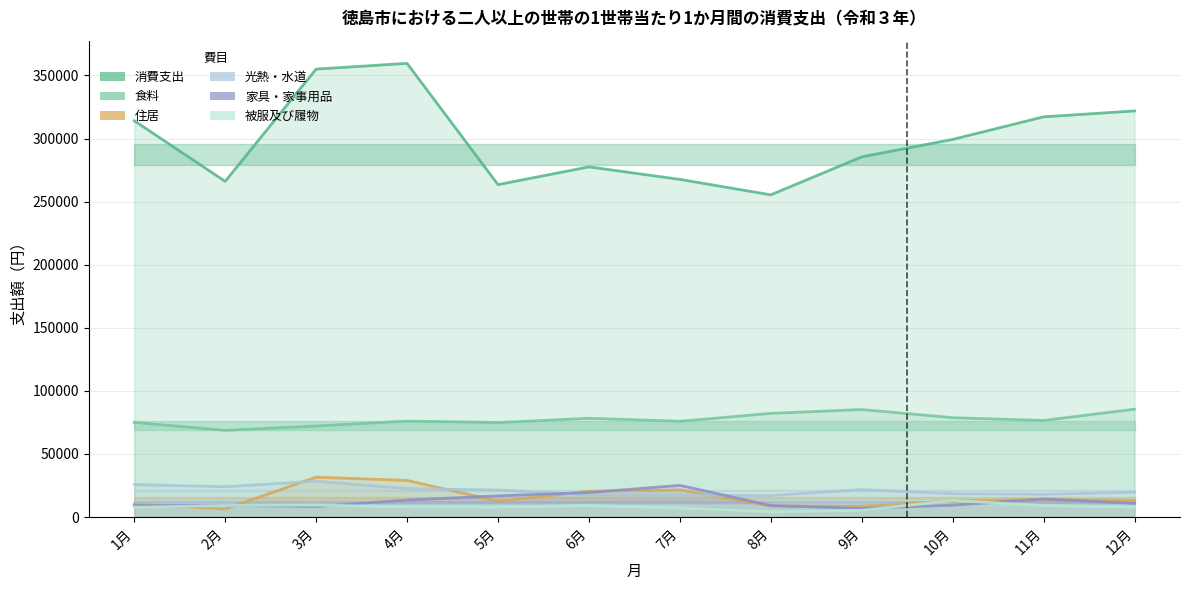

Which series changed the most between 1月 and 10月?

消費支出